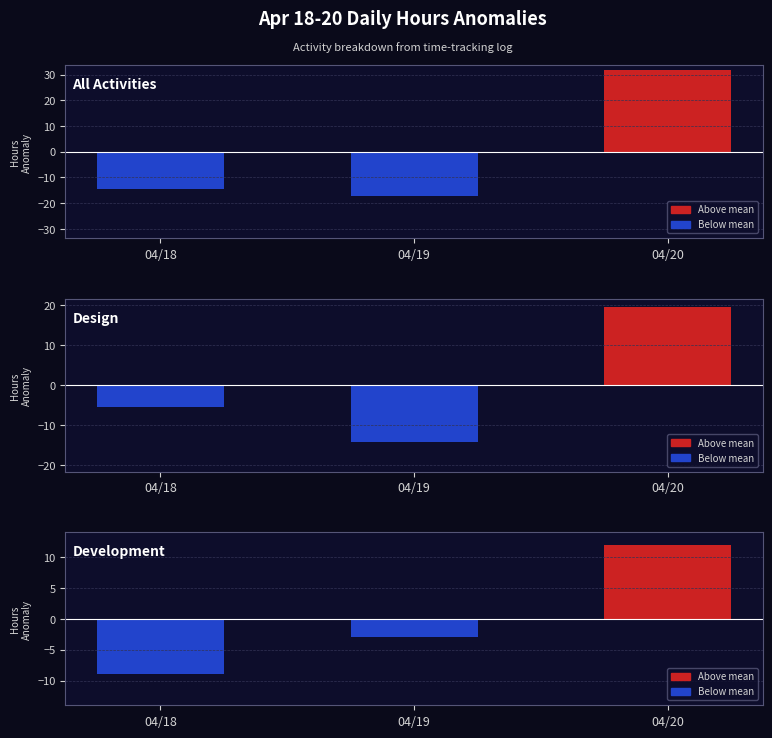

At how many categories does at least one series exceed 12?

1